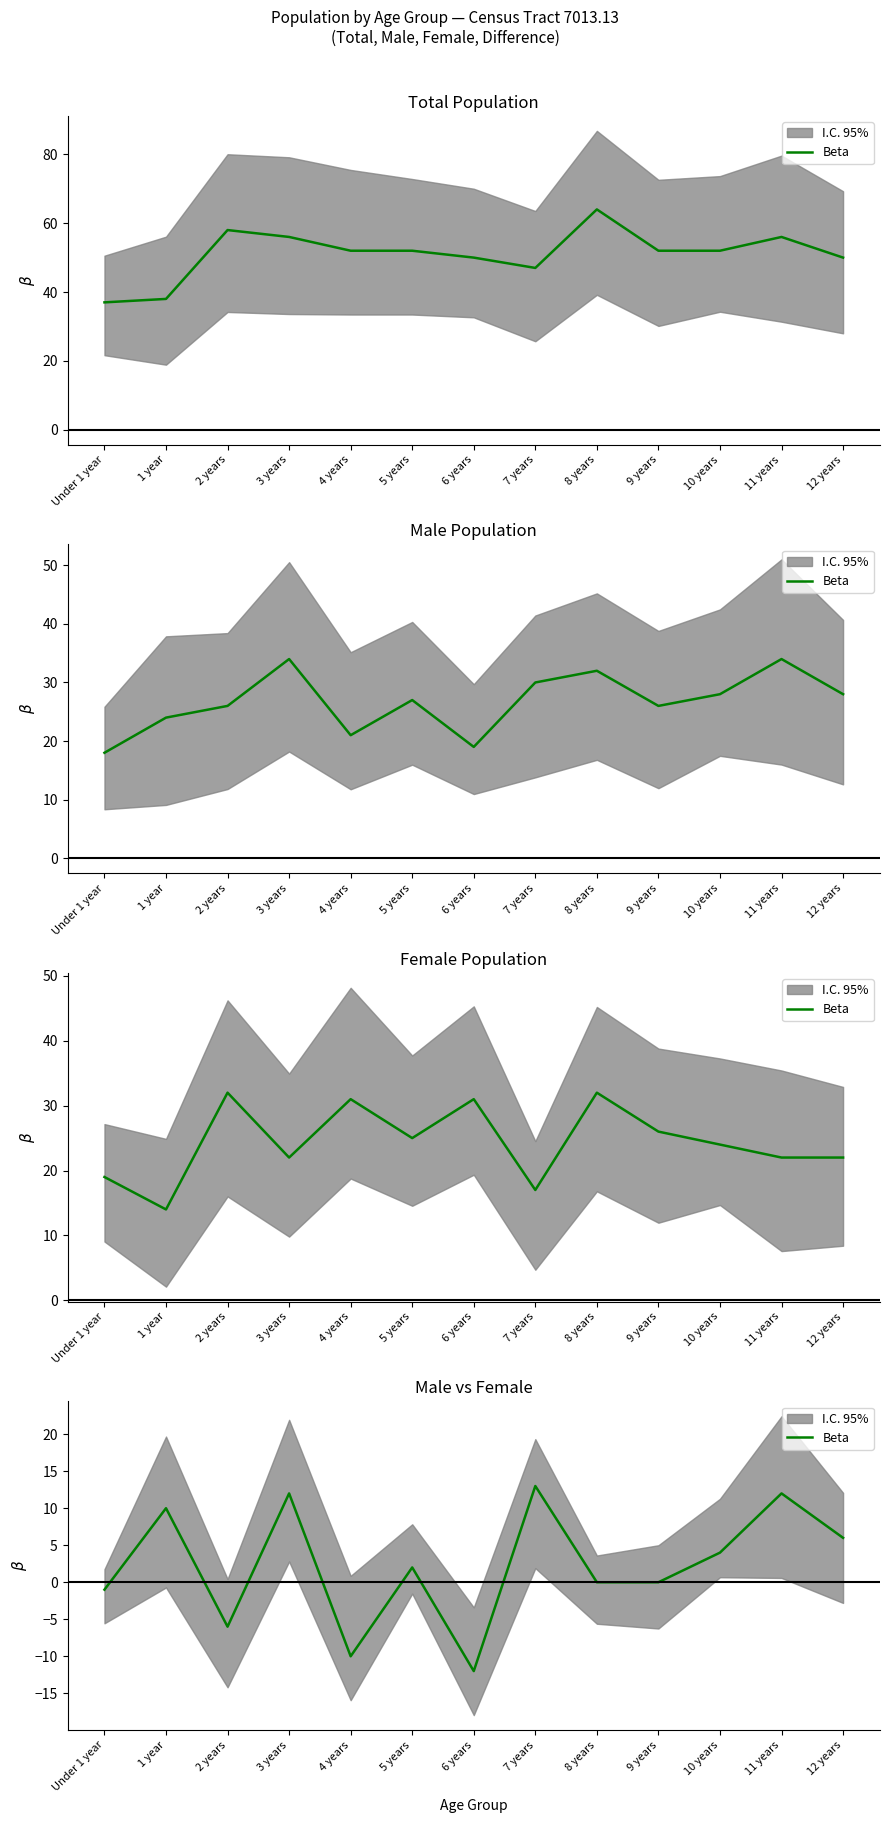

How many negative values are there?

4